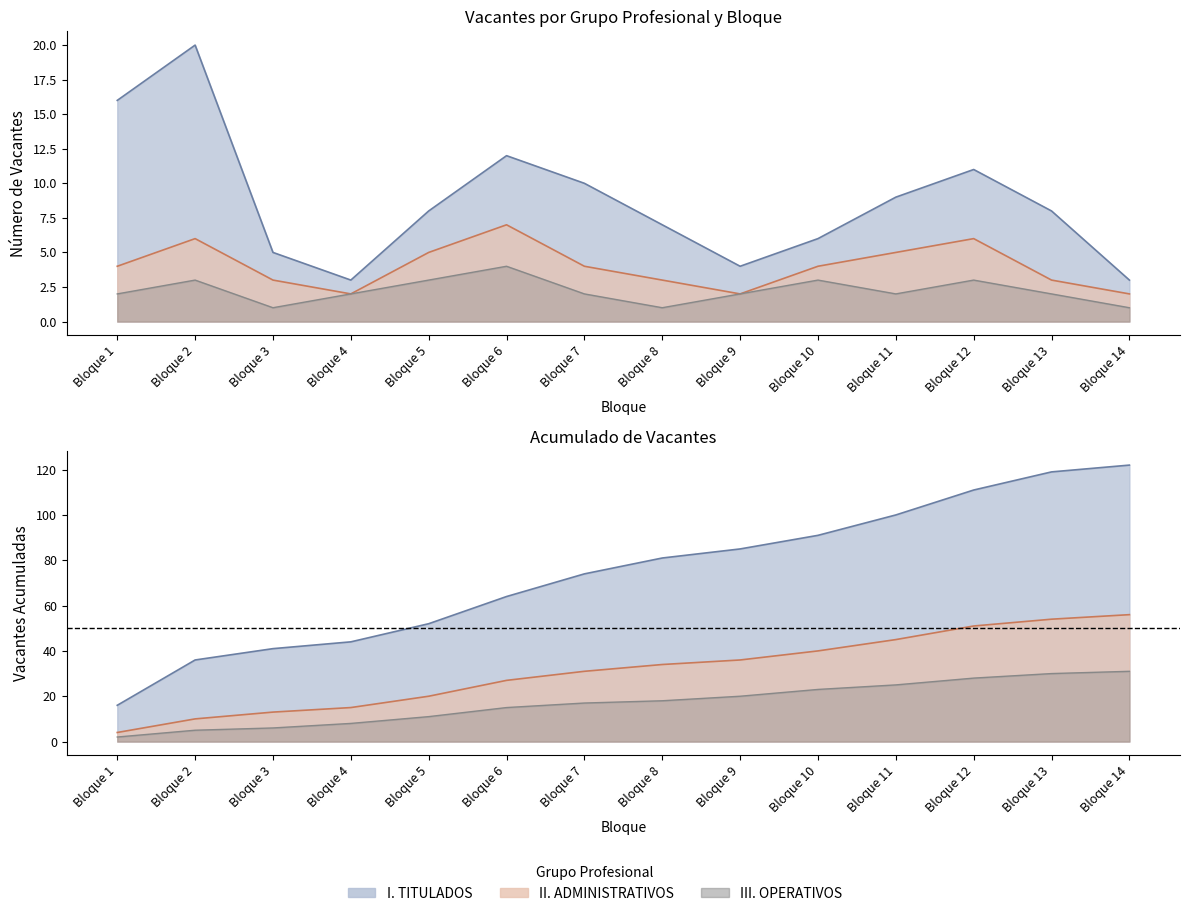

Count the III. OPERATIVOS values in the range 2 to 3.

10